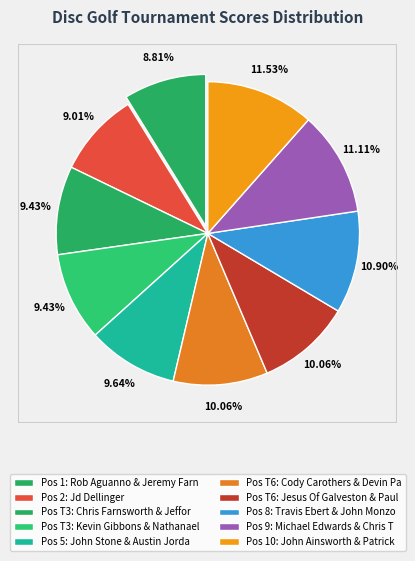

Is there any slice that represents more than half of the pie?

No